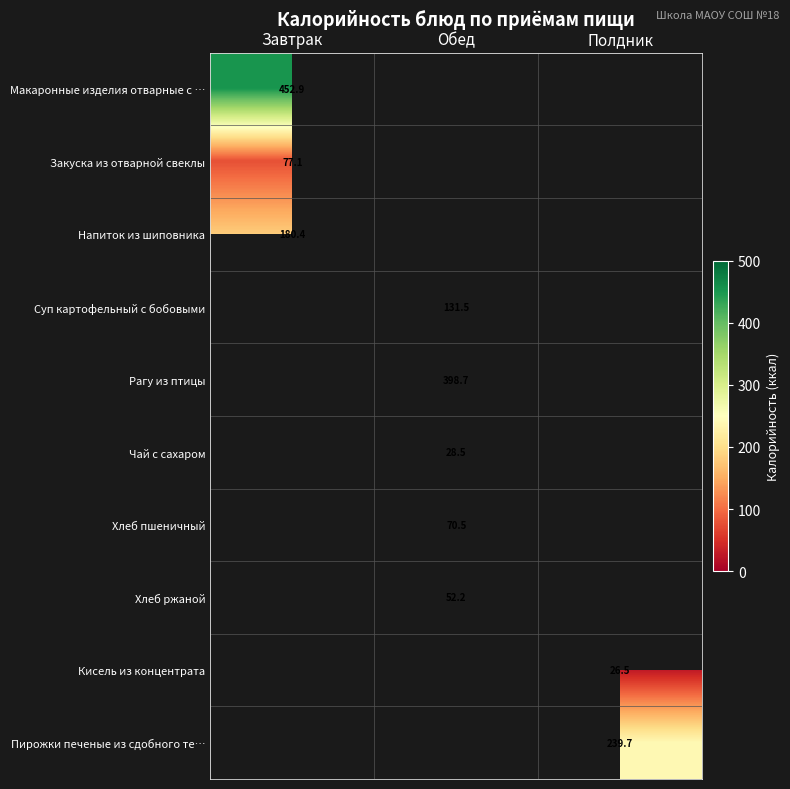

What is the highest value of the Напиток из шиповника series?

180.4